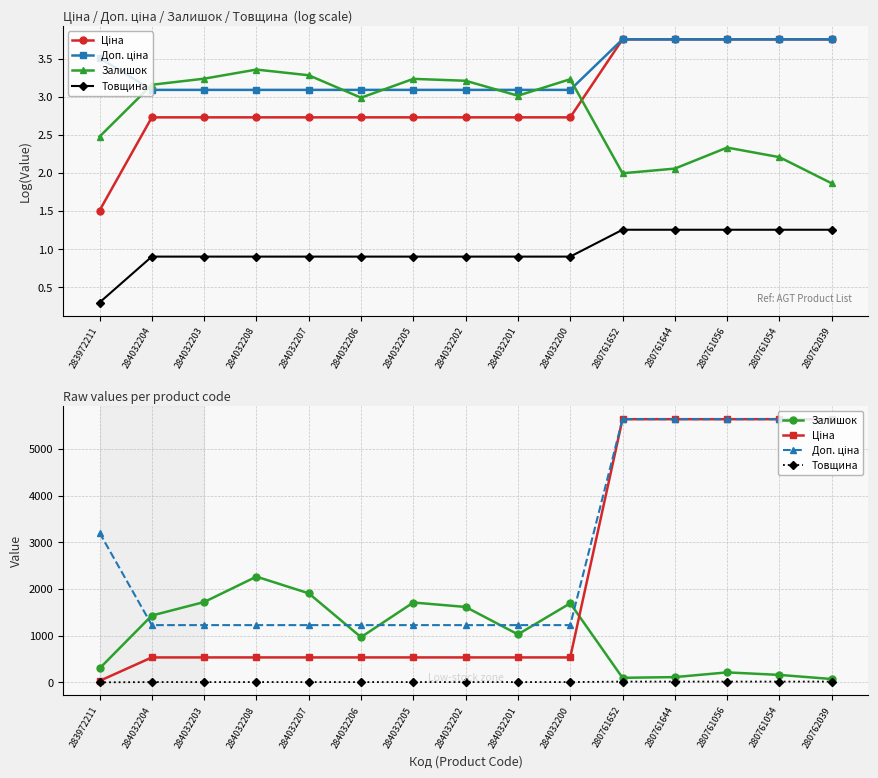

True or false: Товщина has a value of 8.2 at 280762039.

False